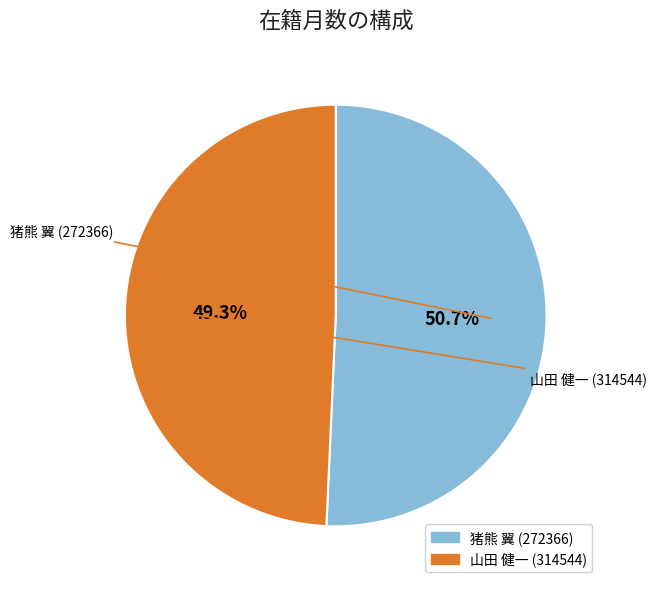

To the nearest percent, what is the average slice percentage?

50%